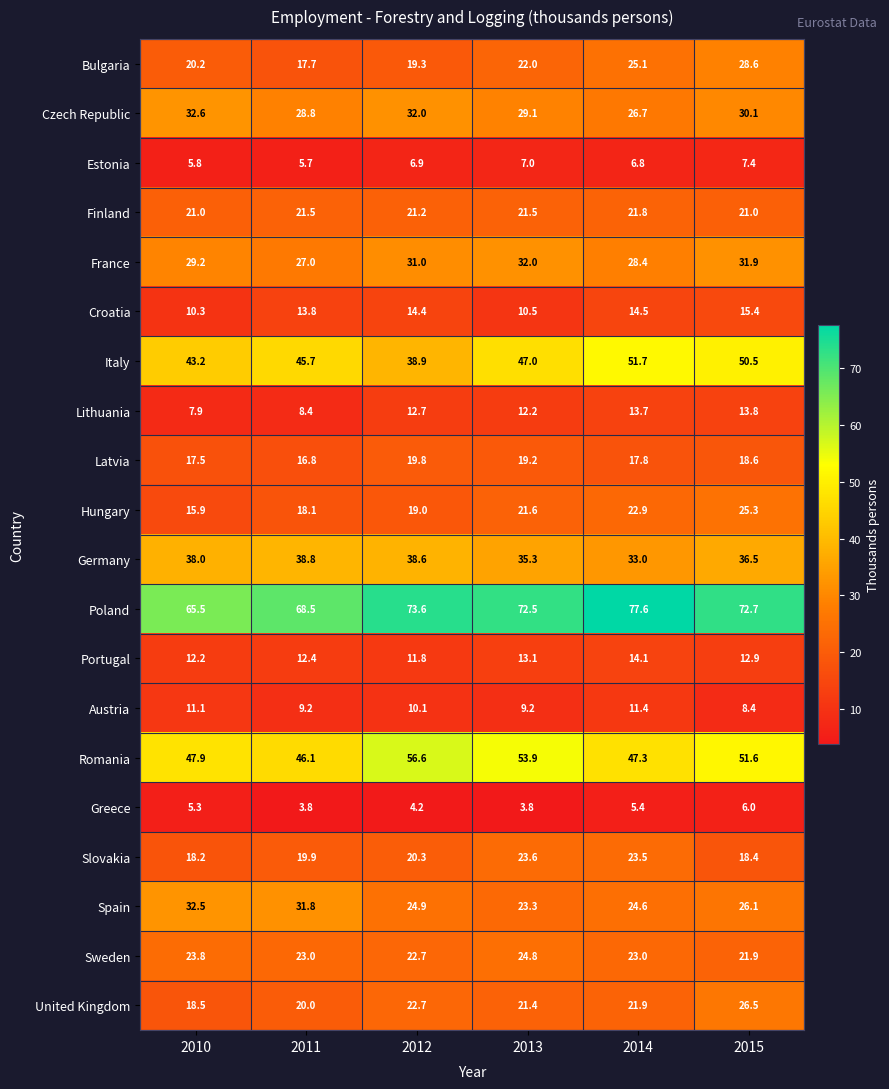

Rank the series by their maximum value, from highest to lowest.

Poland, Romania, Italy, Germany, Czech Republic, Spain, France, Bulgaria, United Kingdom, Hungary, Sweden, Slovakia, Finland, Latvia, Croatia, Portugal, Lithuania, Austria, Estonia, Greece